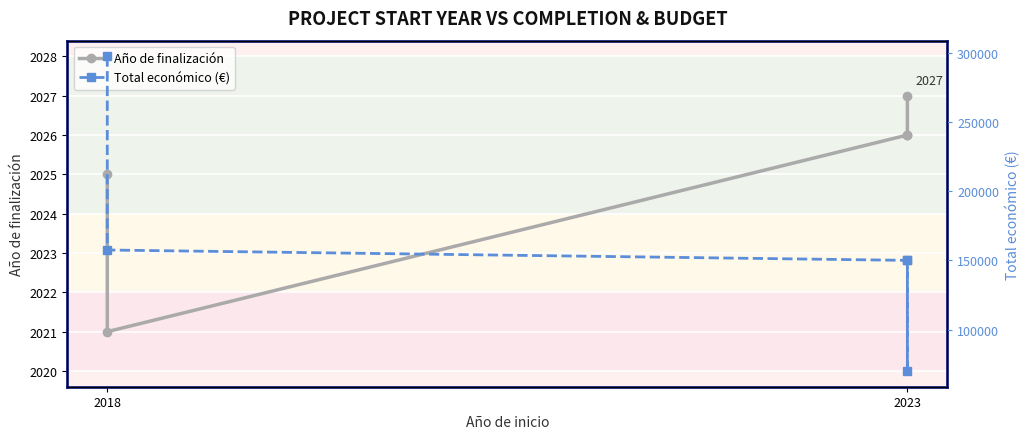

Count the number of data series in this chart.

2